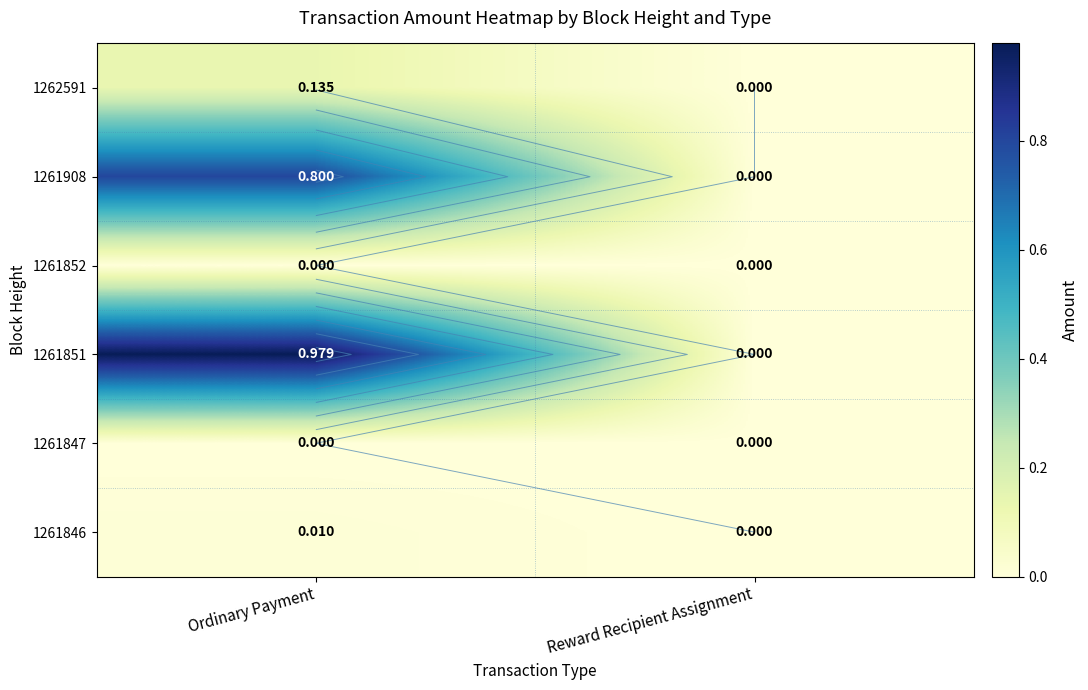

List the series in order of their peak value, highest first.

1261851, 1261908, 1262591, 1261846, 1261852, 1261847